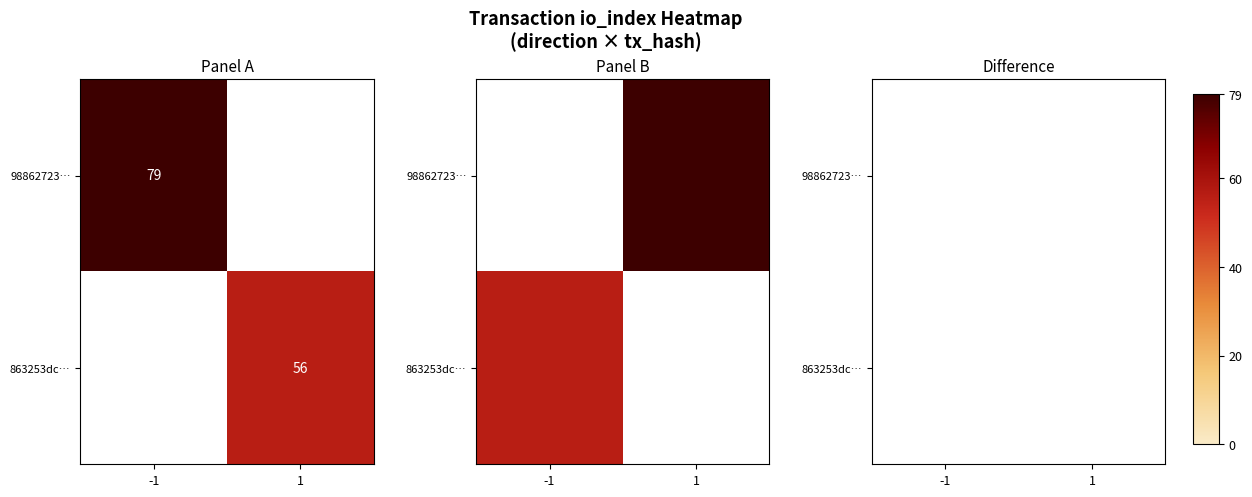

Rank the series by their average value, from highest to lowest.

98862723…, 863253dc…